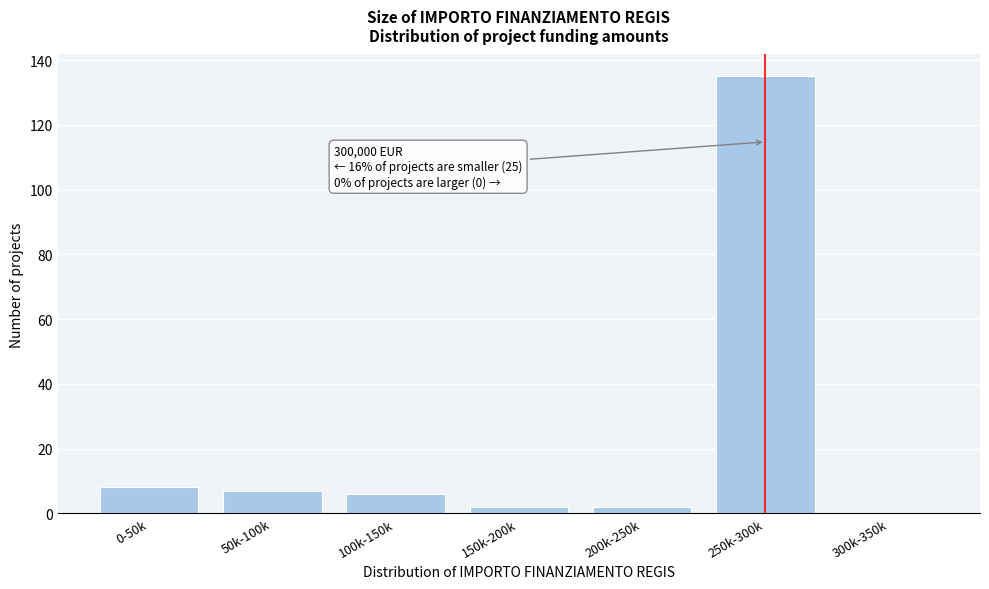

Reading left to right, extract all data points from this chart.

0-50k=8	50k-100k=7	100k-150k=6	150k-200k=2	200k-250k=2	250k-300k=135	300k-350k=0